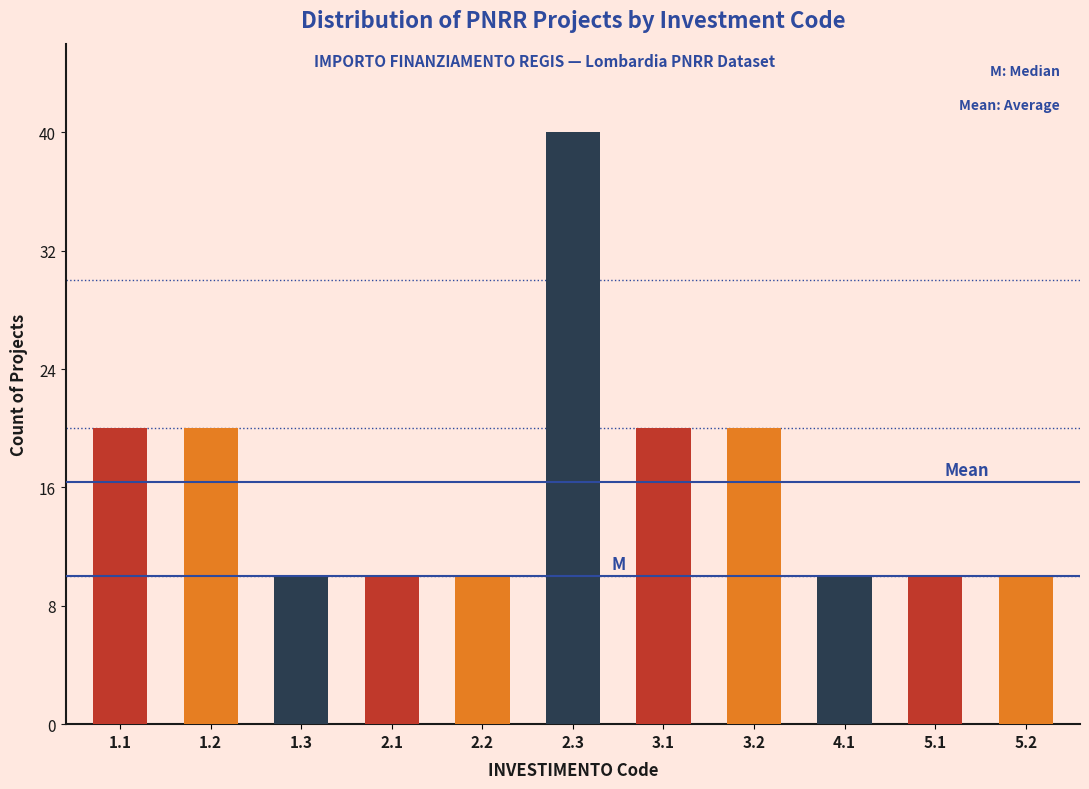

Reading right to left, list all the values displayed in this chart.

5.2=10	5.1=10	4.1=10	3.2=20	3.1=20	2.3=40	2.2=10	2.1=10	1.3=10	1.2=20	1.1=20